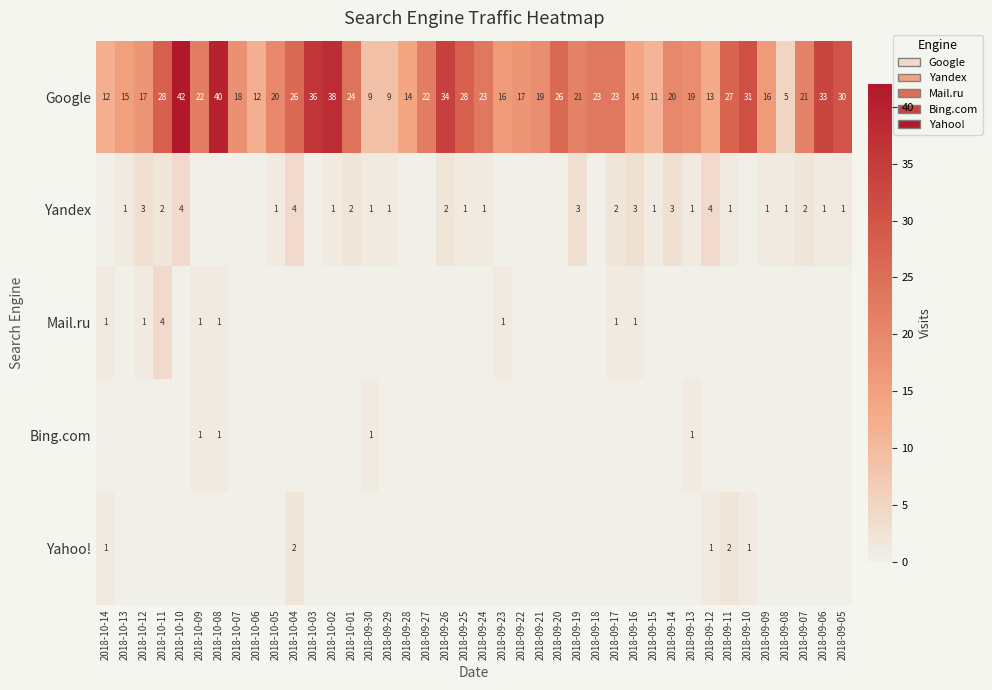

Where does the Google series first go above 21?

2018-10-11